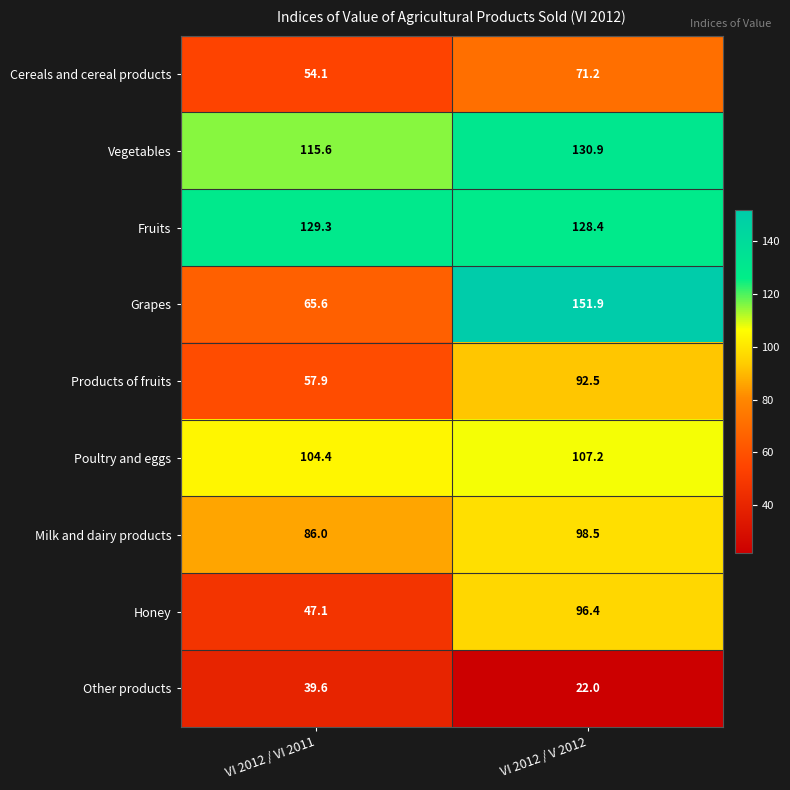

What is the total value across all series at VI 2012 / V 2012?

899.0